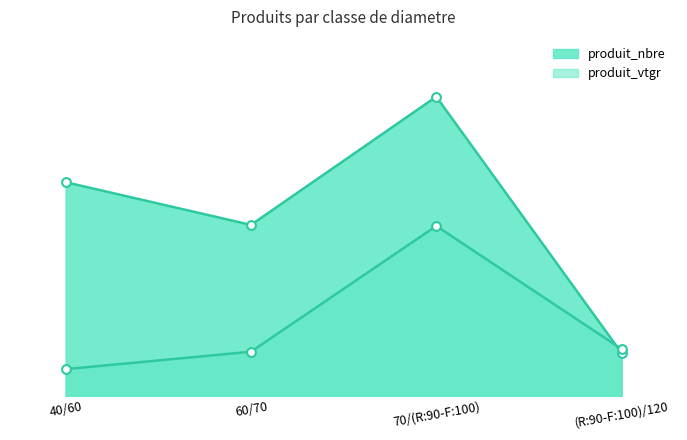

At how many categories does at least one series exceed 3?

3